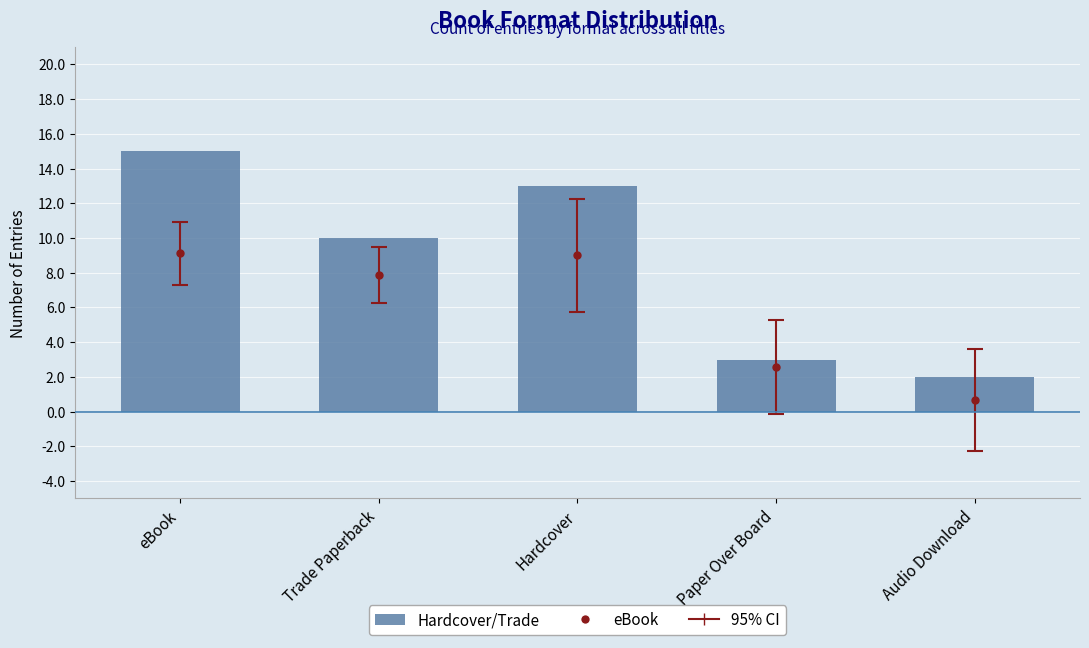

Rank the categories by value from lowest to highest.

Audio Download, Paper Over Board, Trade Paperback, Hardcover, eBook